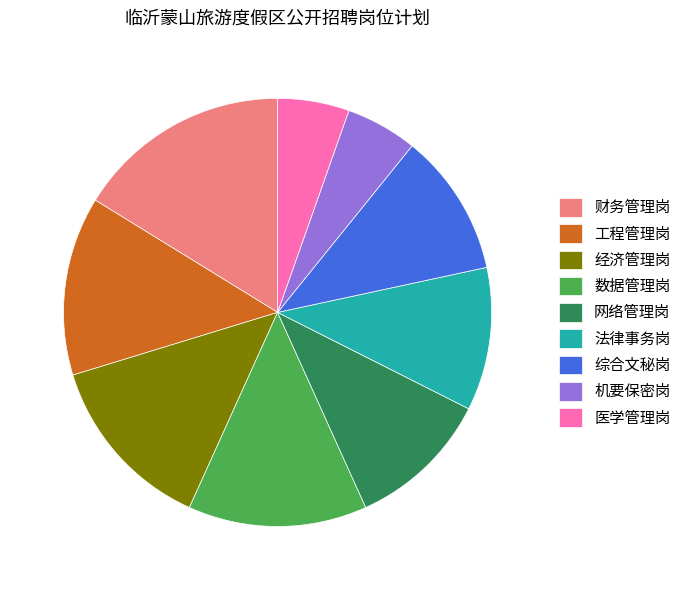

How many slices are in this pie chart?

9